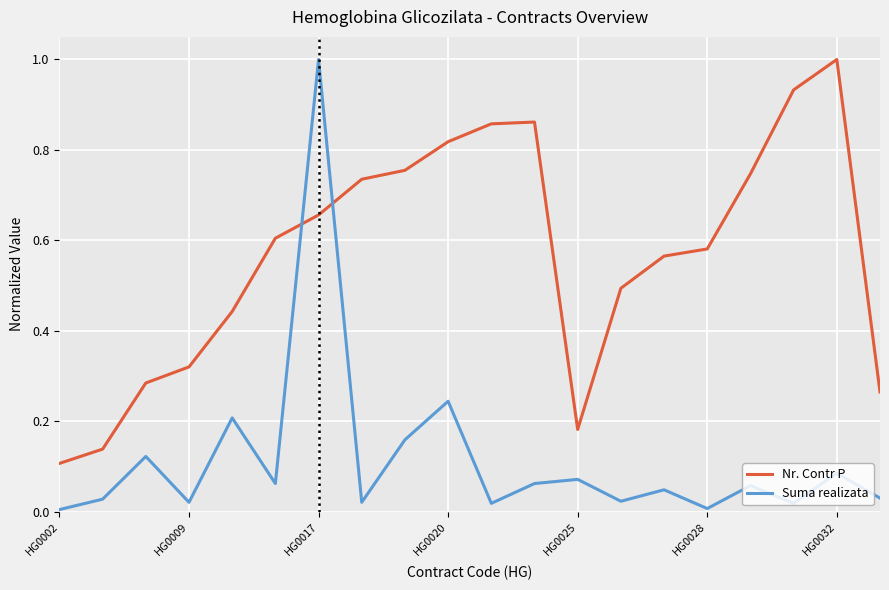

Rank the series by their average value, from highest to lowest.

Nr. Contr P, Suma realizata